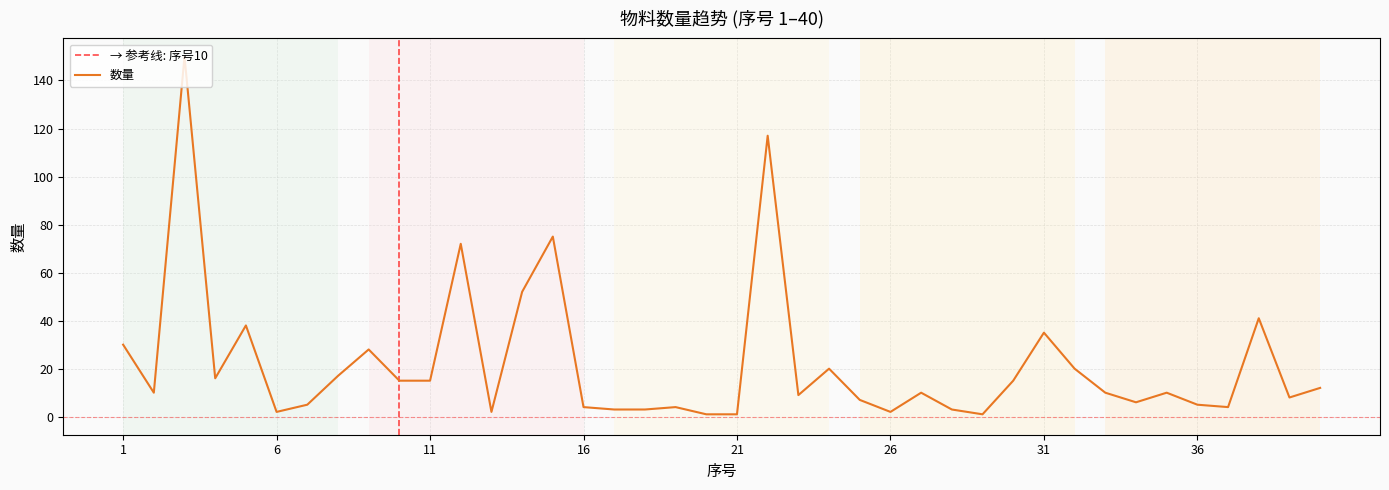

What is the change in value from 1 to 14?

+22